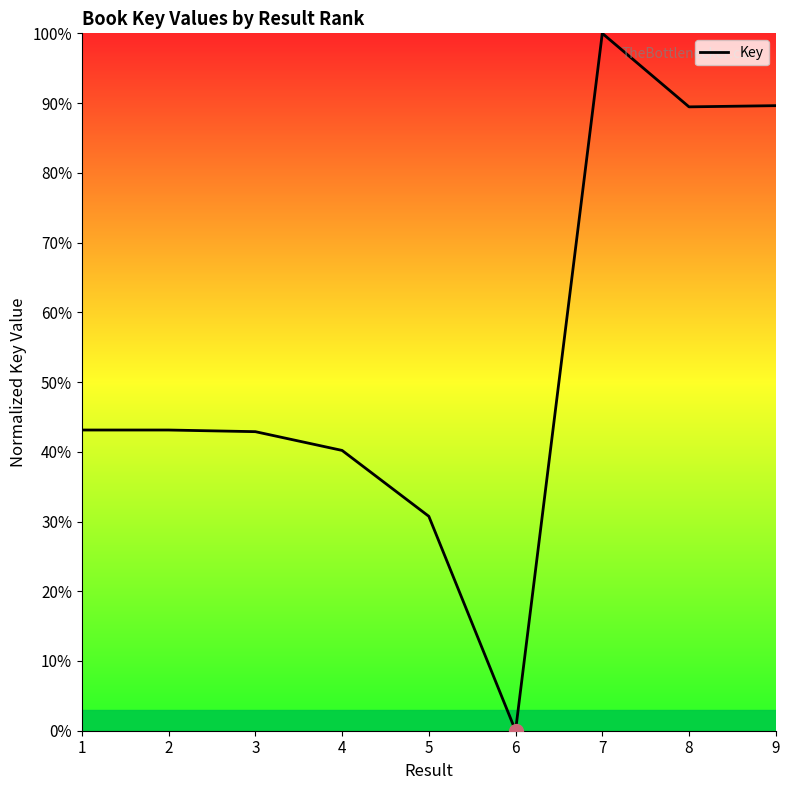

What is the difference between the maximum and minimum values?

100.0